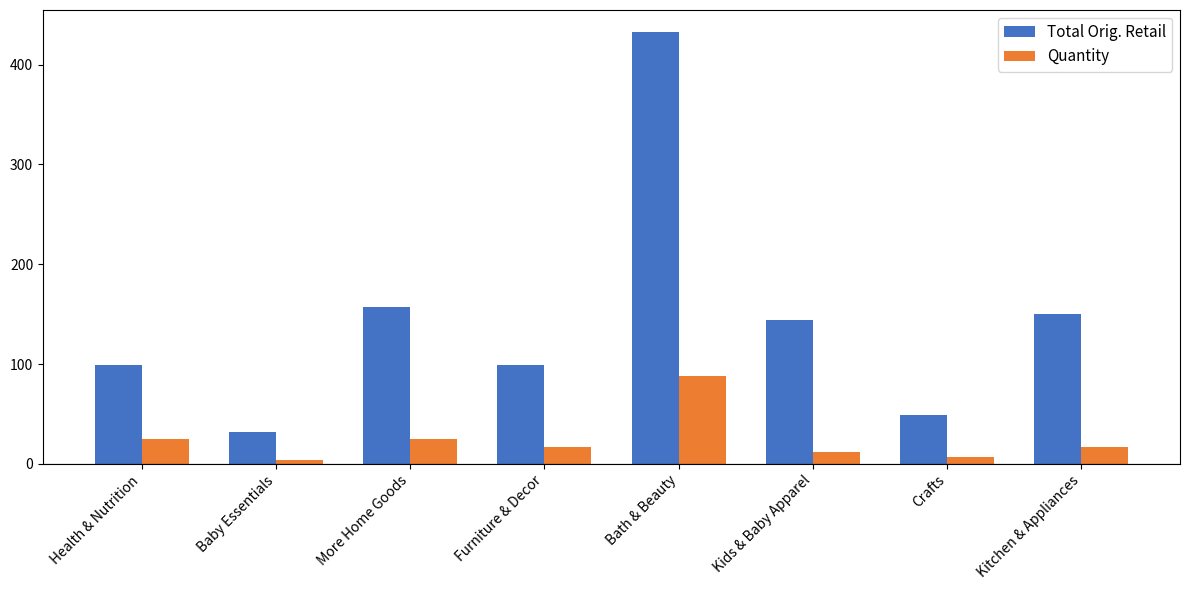

What is the label of the 6th bar from the left?

Kids & Baby Apparel